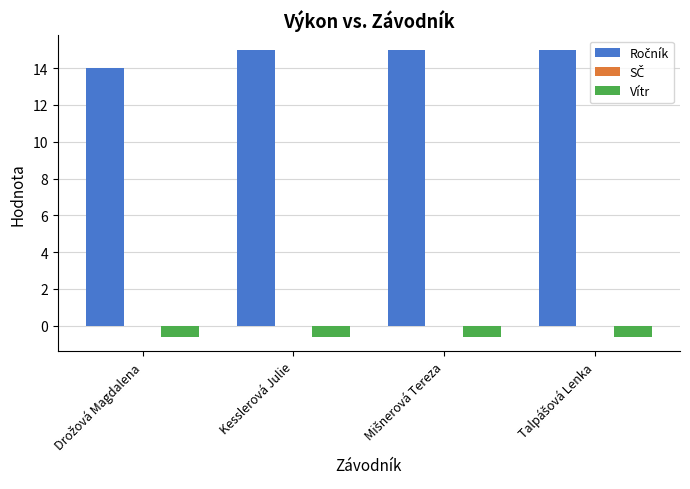

What is the label of the 2nd bar from the left?

Kesslerová Julie